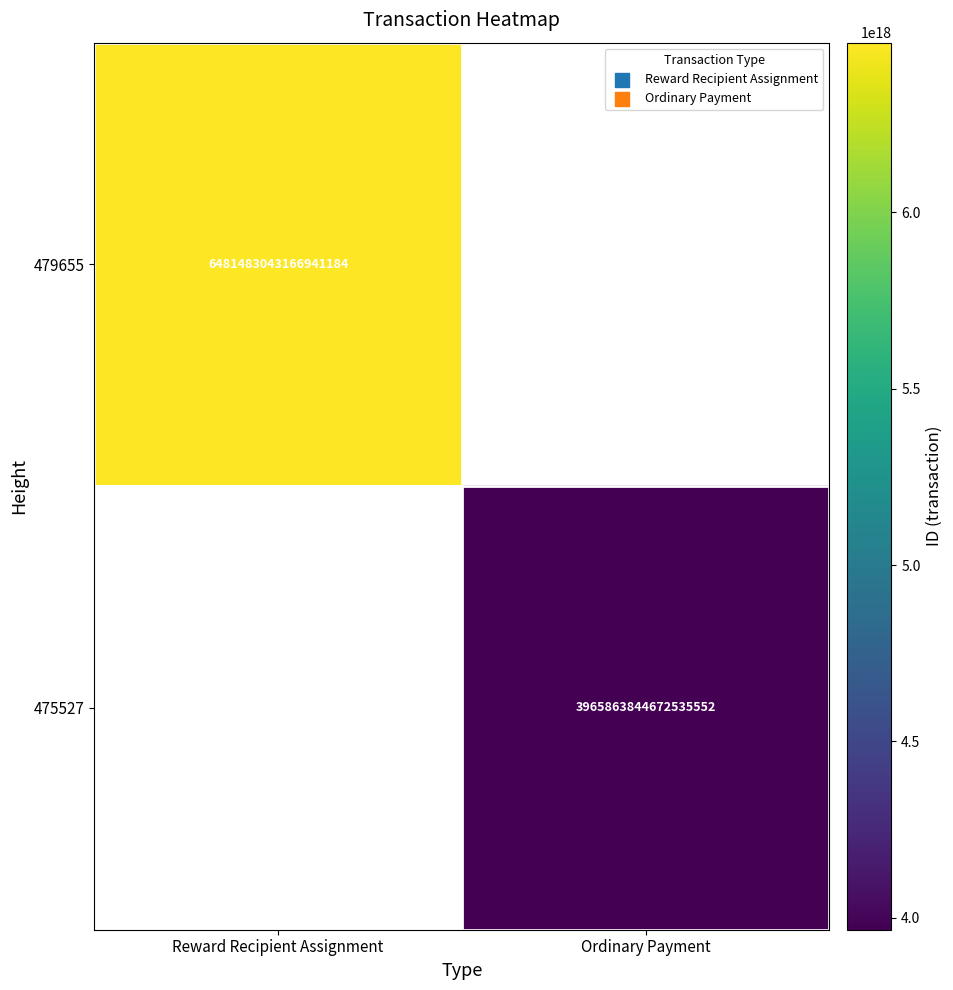

What is the smallest value displayed?

3965863844672535552.0